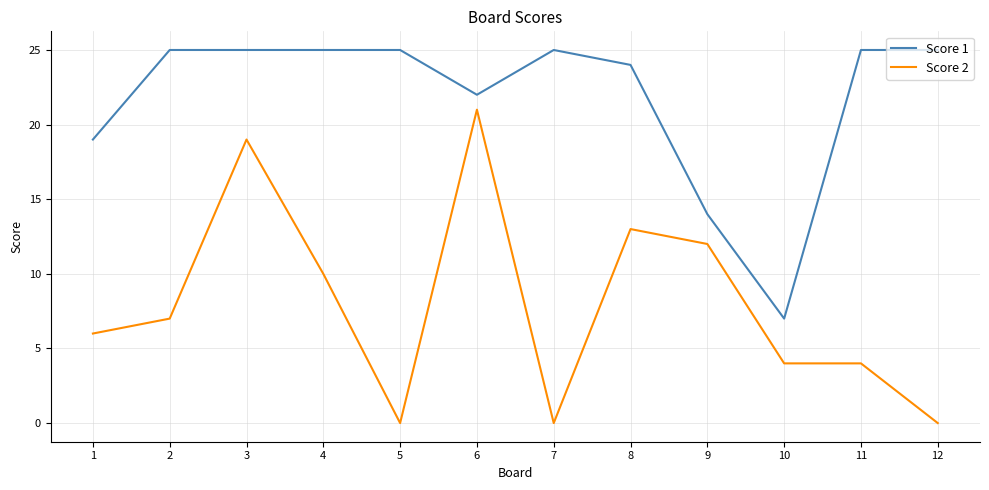

Reading left to right, what are all the values shown in this chart?

Score 1: 19	25	25	25	25	22	25	24	14	7	25	25
Score 2: 6	7	19	10	0	21	0	13	12	4	4	0